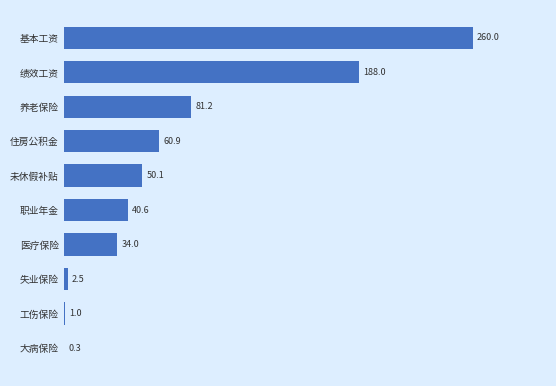

Which category has the highest value across all series?

基本工资